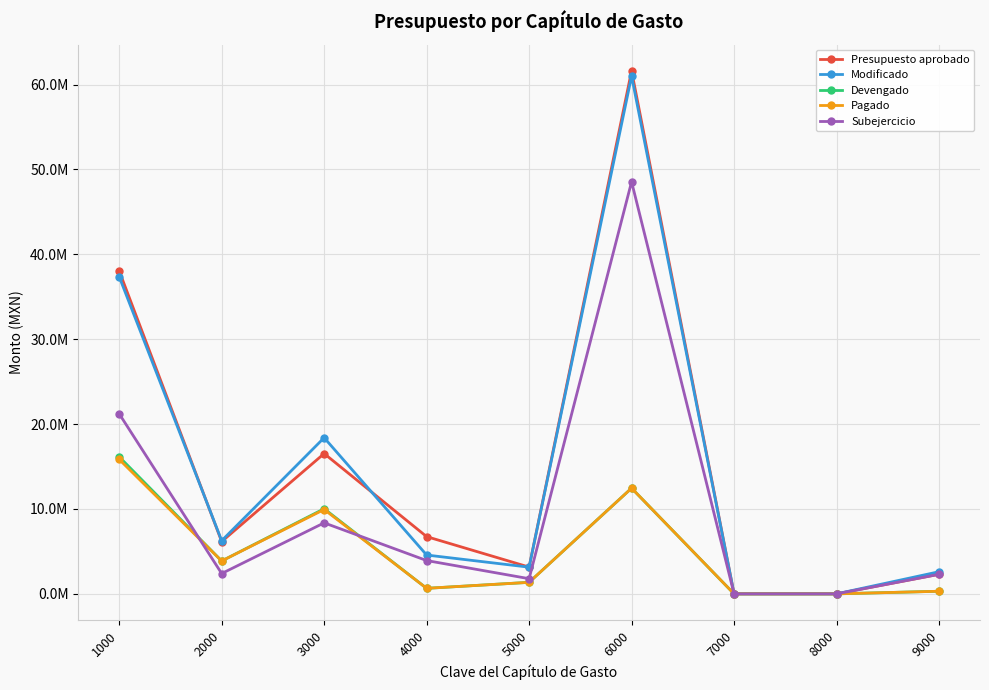

Which series has the largest total across all categories?

Presupuesto aprobado